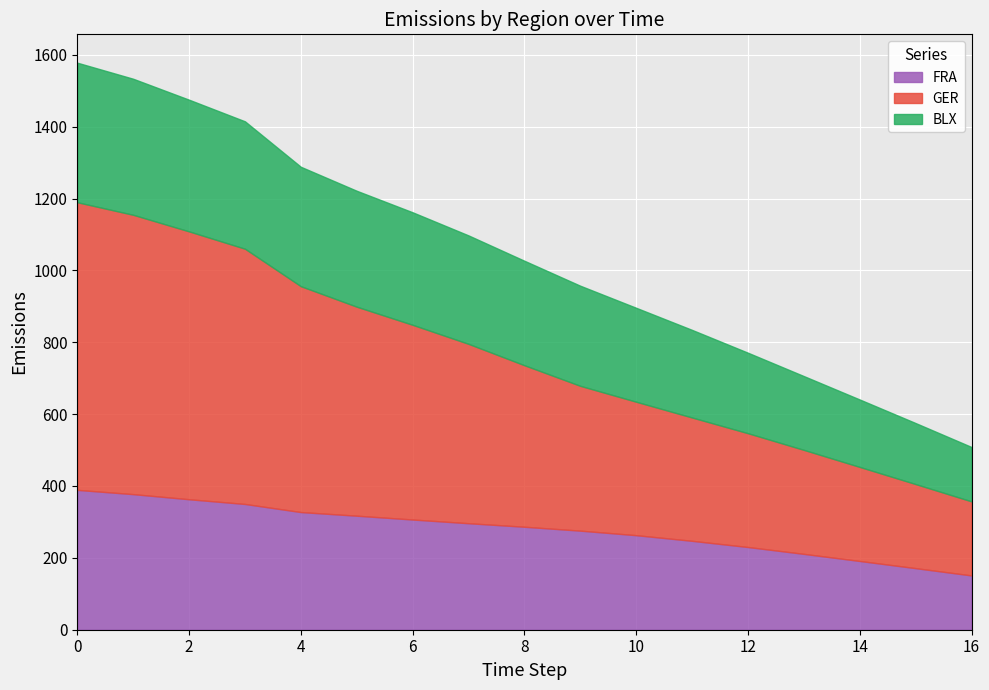

What is the minimum value for BLX?

151.3